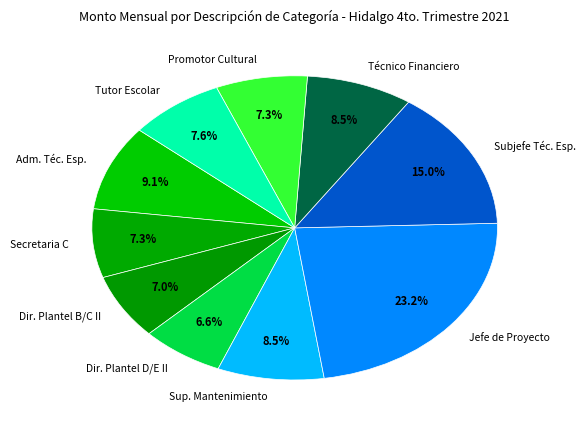

Which slice is the largest?

Jefe de Proyecto